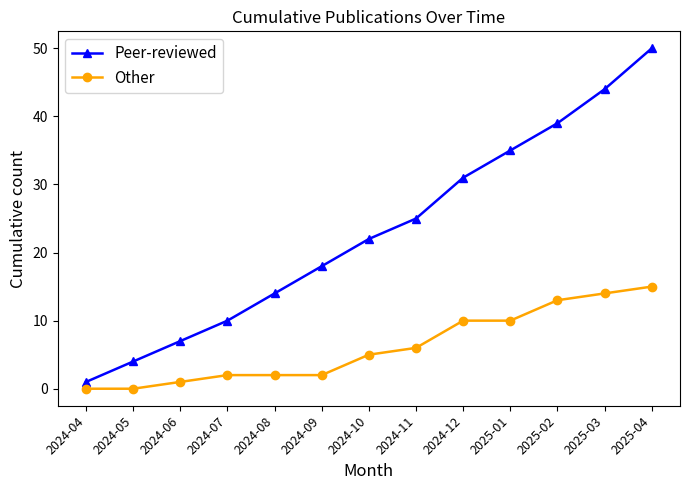

Rank the series at 2024-12 from highest to lowest value.

Peer-reviewed, Other